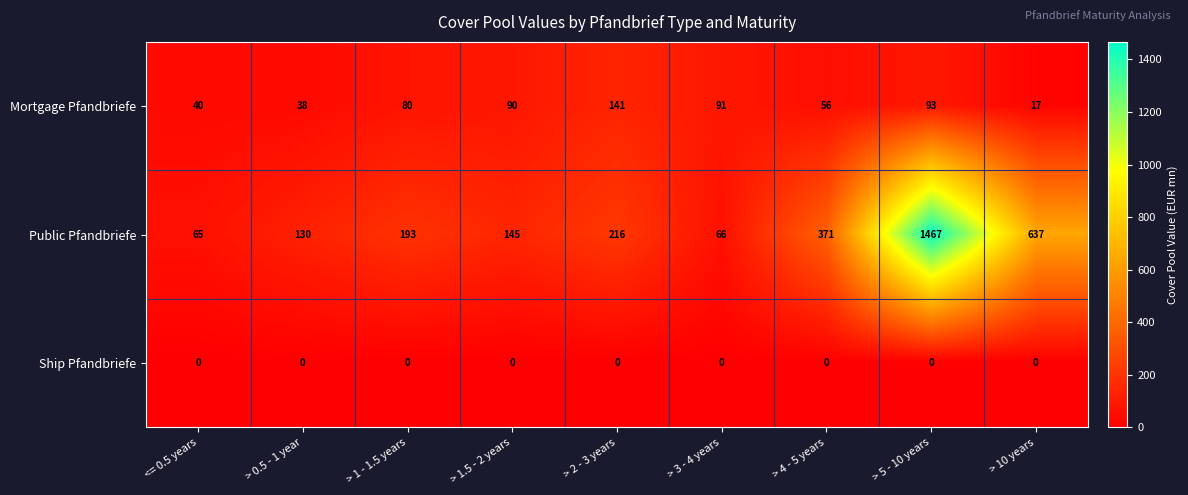

What is the difference between the second highest and minimum values in the Public Pfandbriefe series?

572